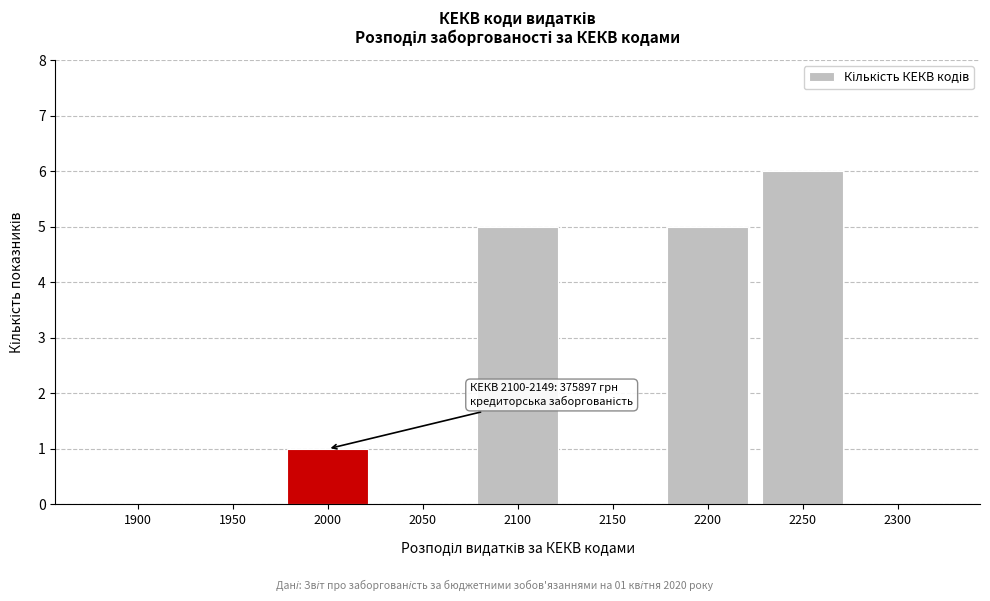

Reading left to right, list all the values displayed in this chart.

1900=0	1950=0	2000=1	2050=0	2100=5	2150=0	2200=5	2250=6	2300=0